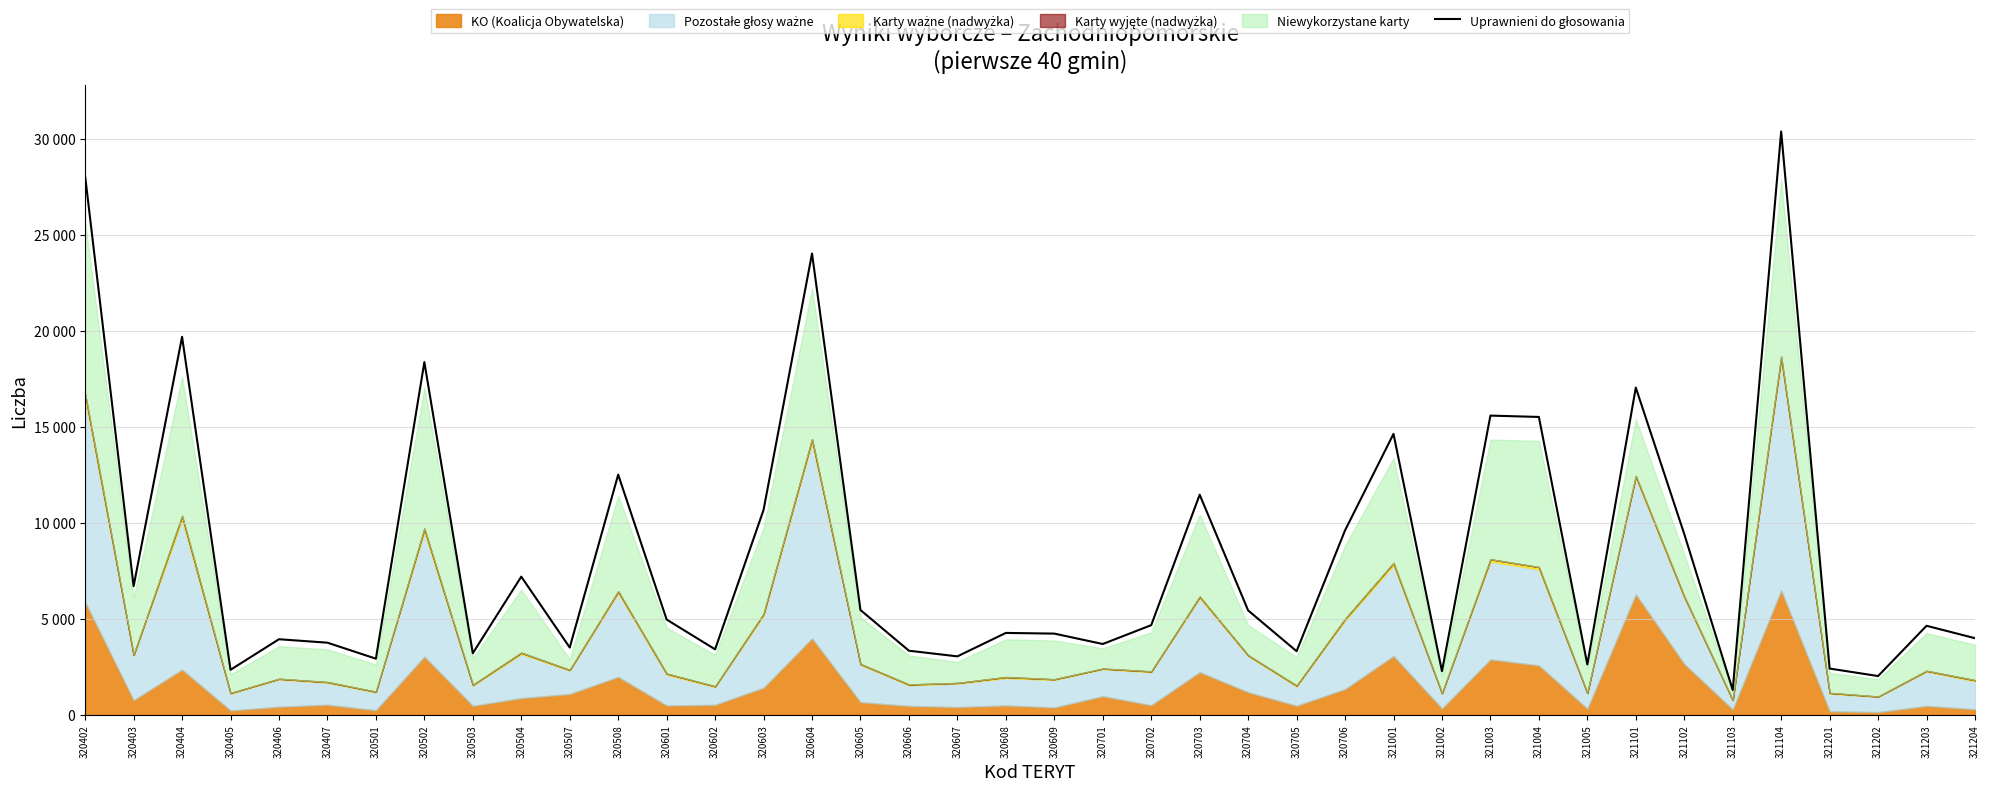

What is the greatest value displayed?

30372